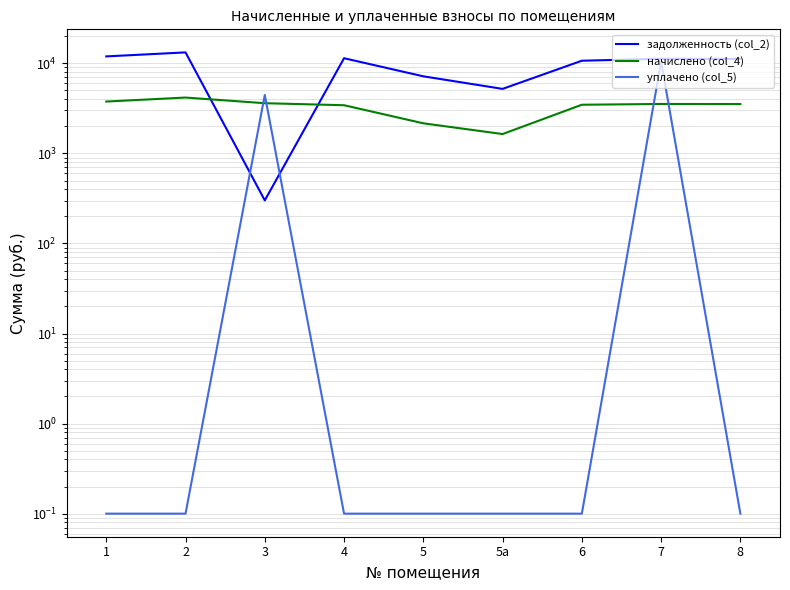

At which label does начислено (col_4) first exceed 3533?

1